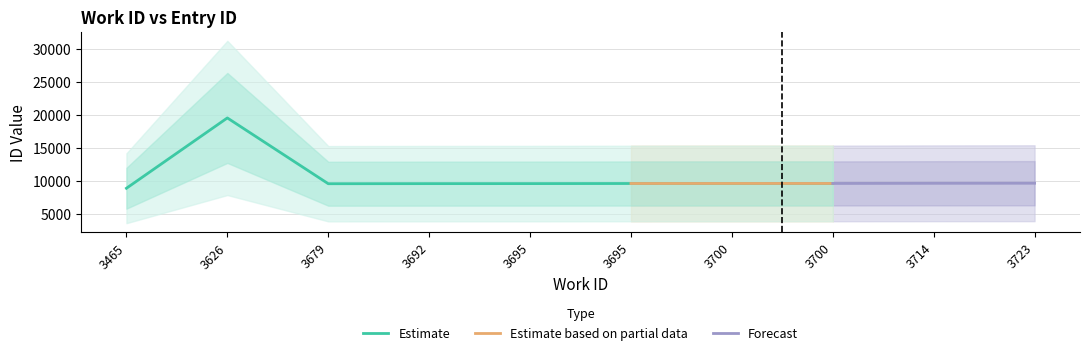

What is the ratio of the value at 3626 to the value at 3465?

2.2